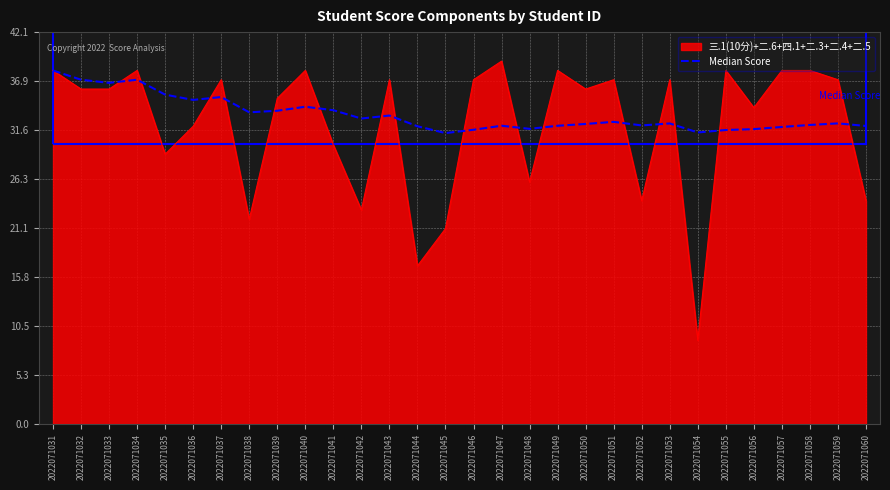

Which category has the highest value in the 三.1(10分)+二.6+四.1+二.3+二.4+二.5 series?

2022071047